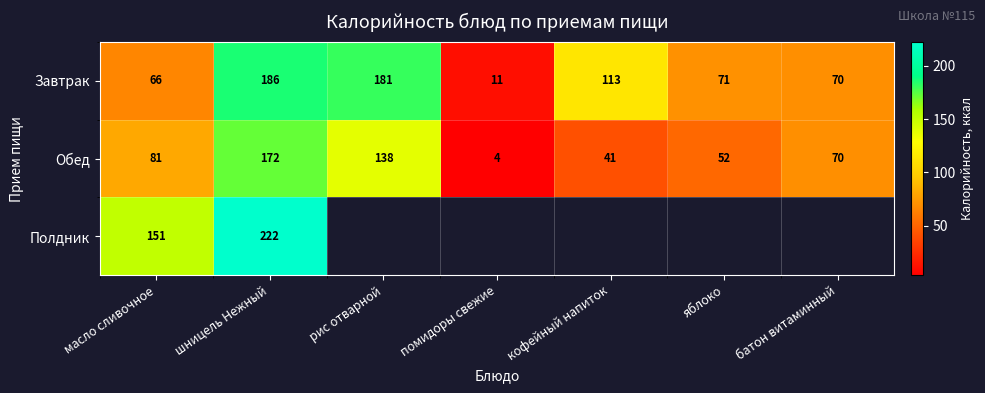

At which category does the chart reach its minimum across all series?

помидоры свежие